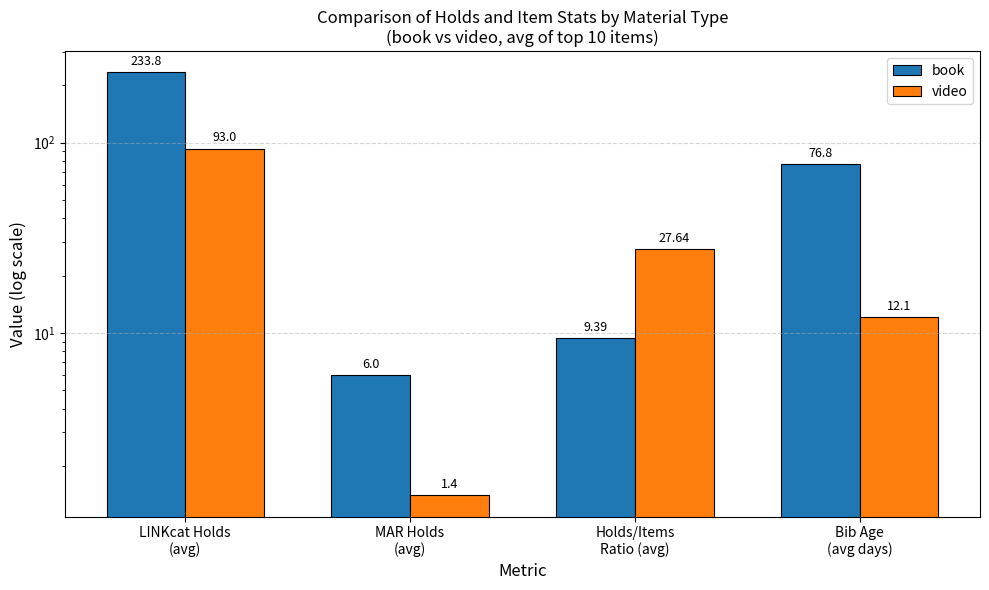

Are the bars grouped side by side (vs. stacked)?

Yes